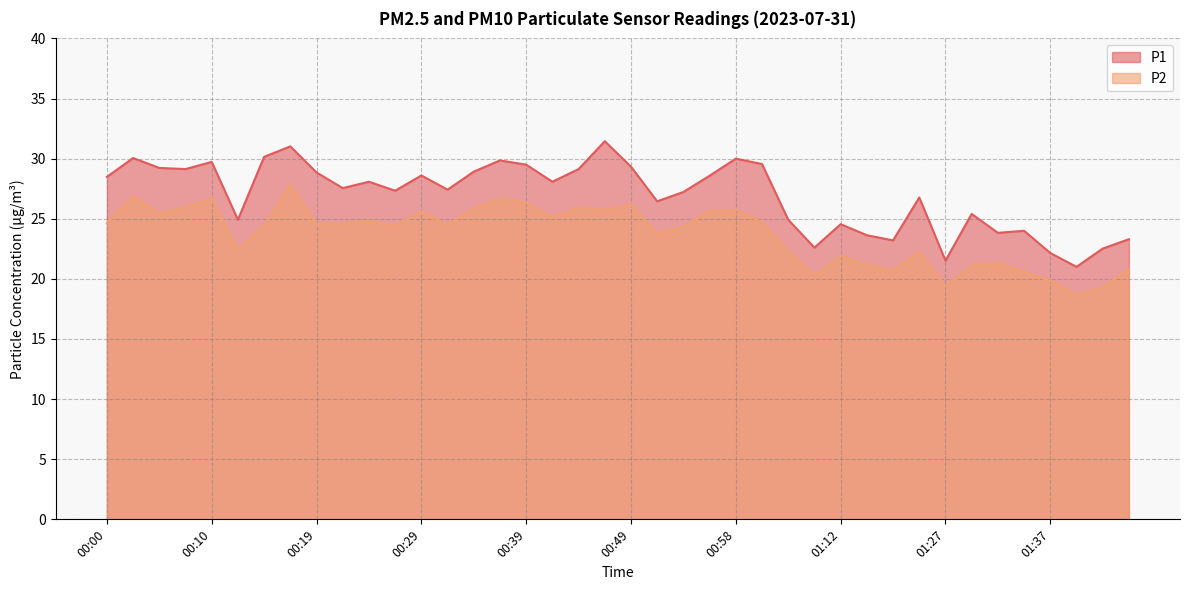

What is the spread (max minus min) of values at 01:44?

2.5